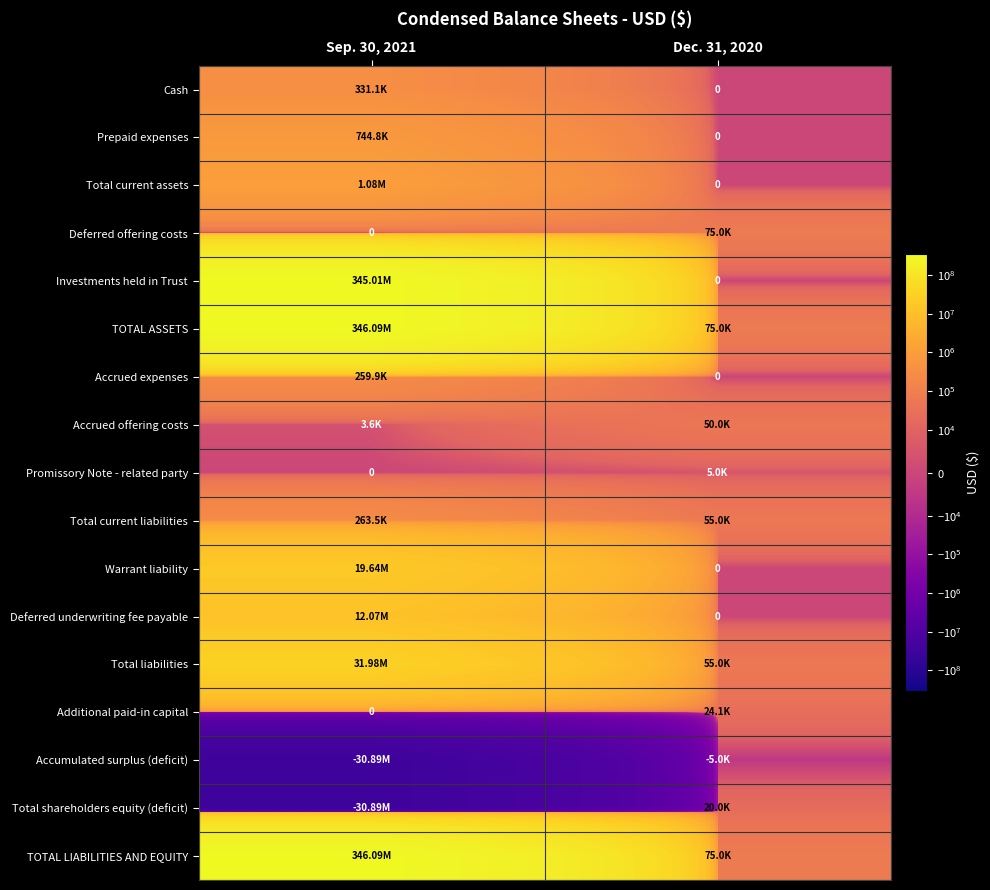

What is the approximate value of Cash at Sep. 30, 2021, to the nearest 100?

331100